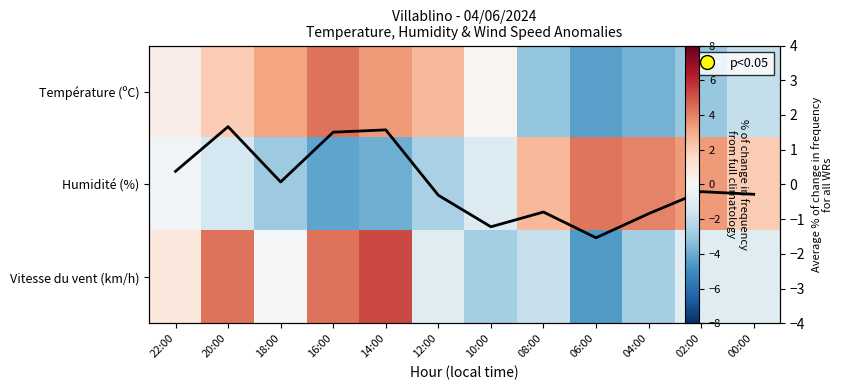

Which category has the lowest value across all series?

06:00